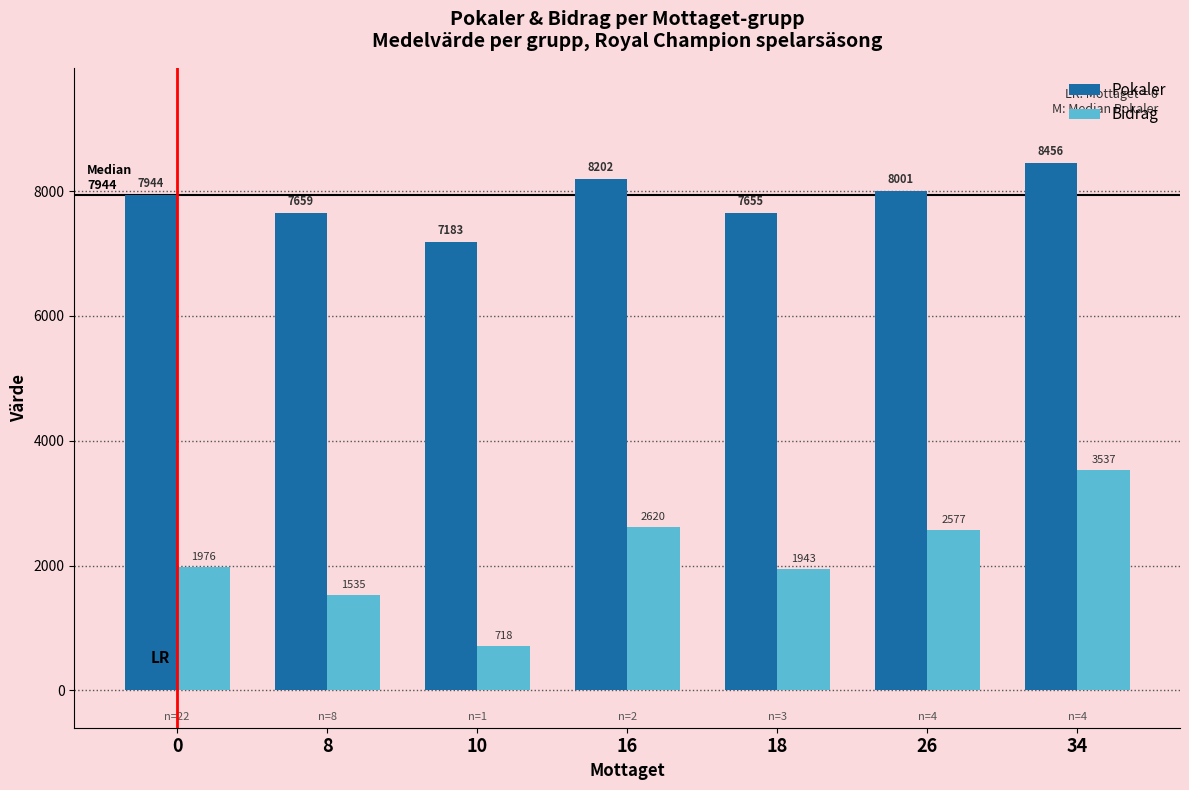

The value of Pokaler at 0 is 7944. True or false?

True